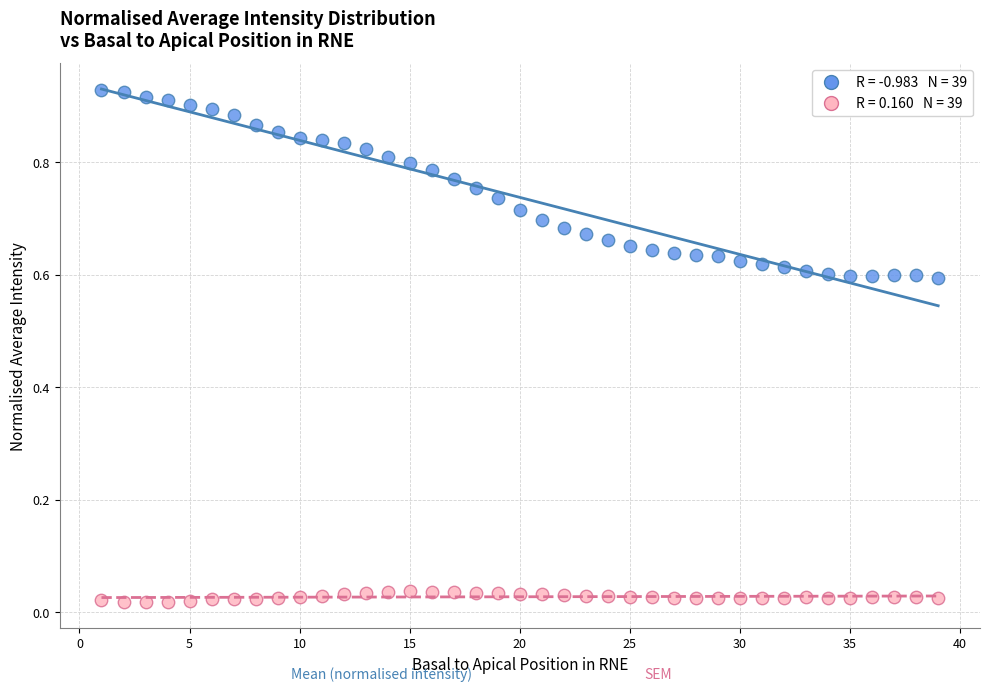

Across all data points, what is the range of X values (max minus min)?

38.0